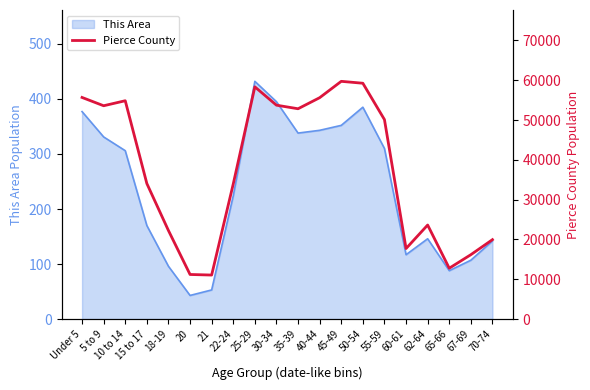

What is the label of the 10th point from the left?

30-34